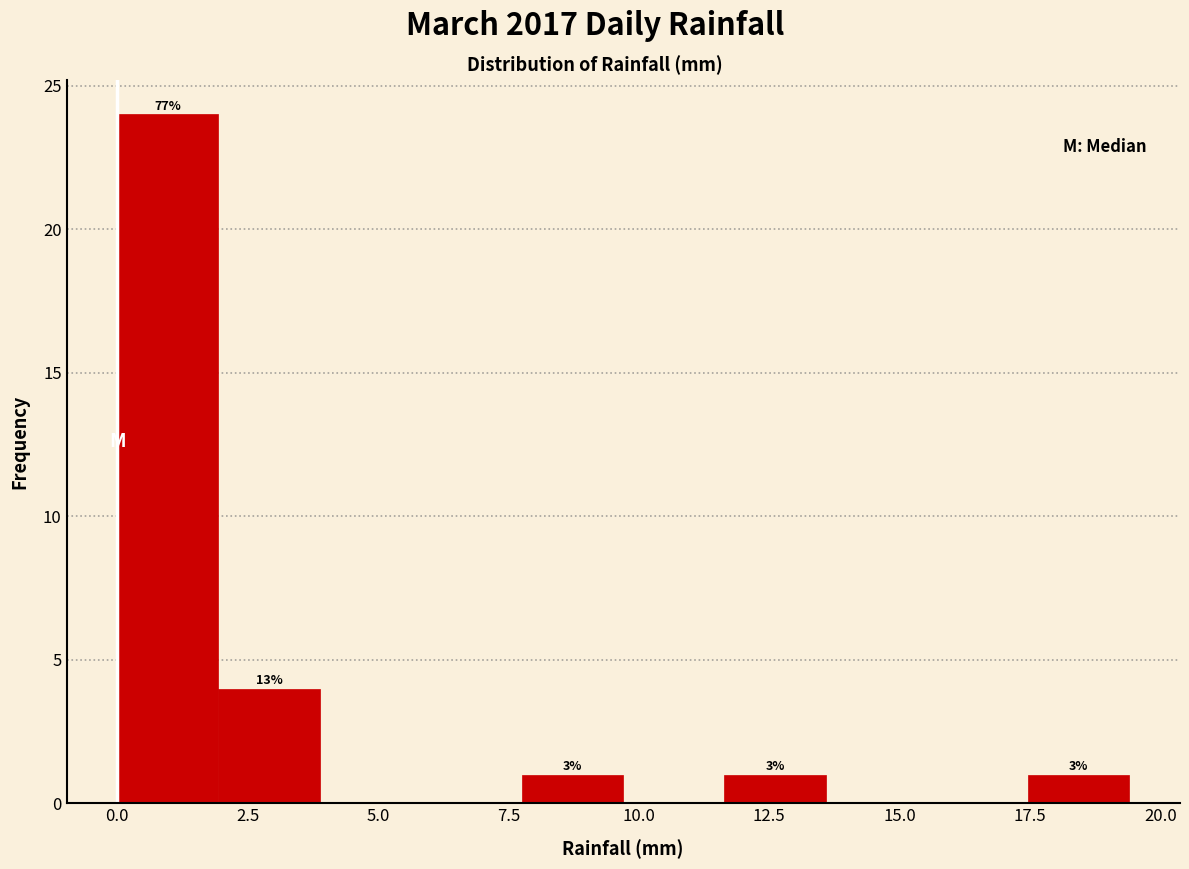

Around what value on the x-axis is the tallest bar? Give the approximate position of its centre, as read against the axis.

1.0